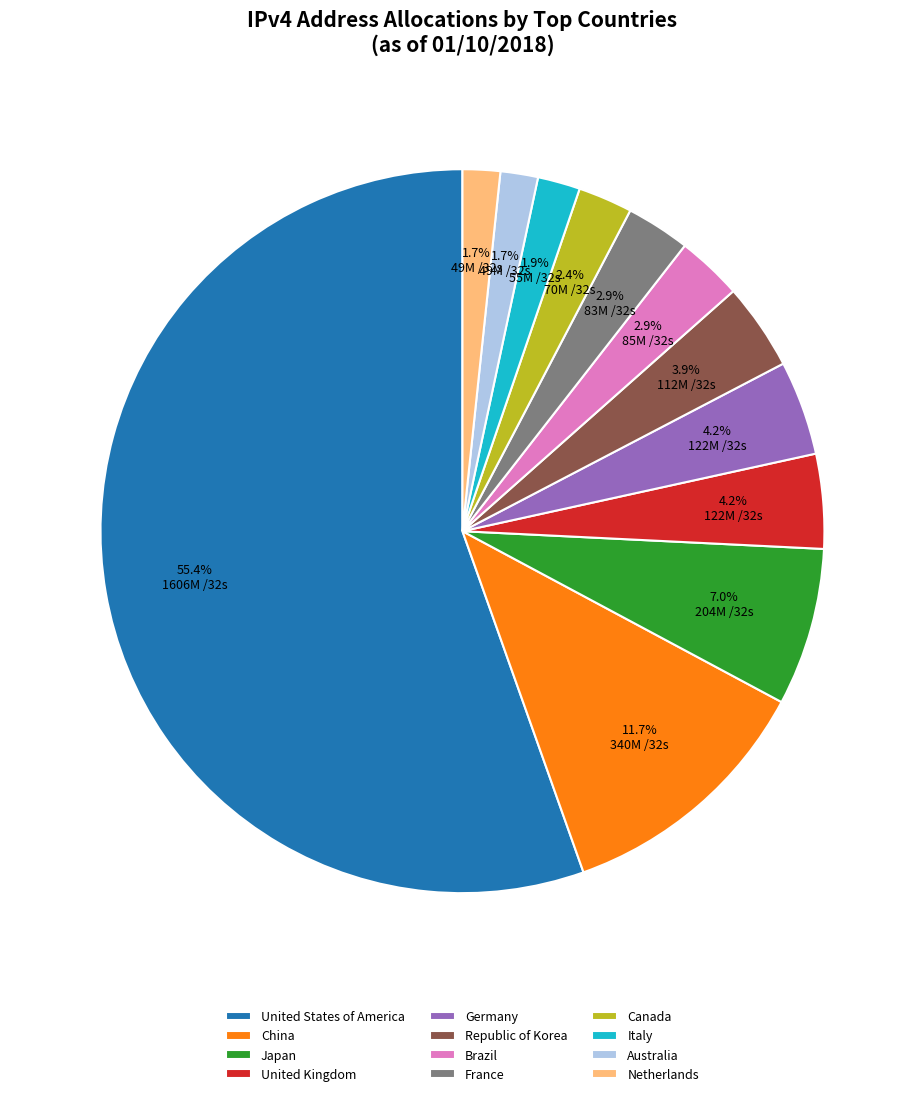

The Italy slice represents 15% of the pie. True or false?

False